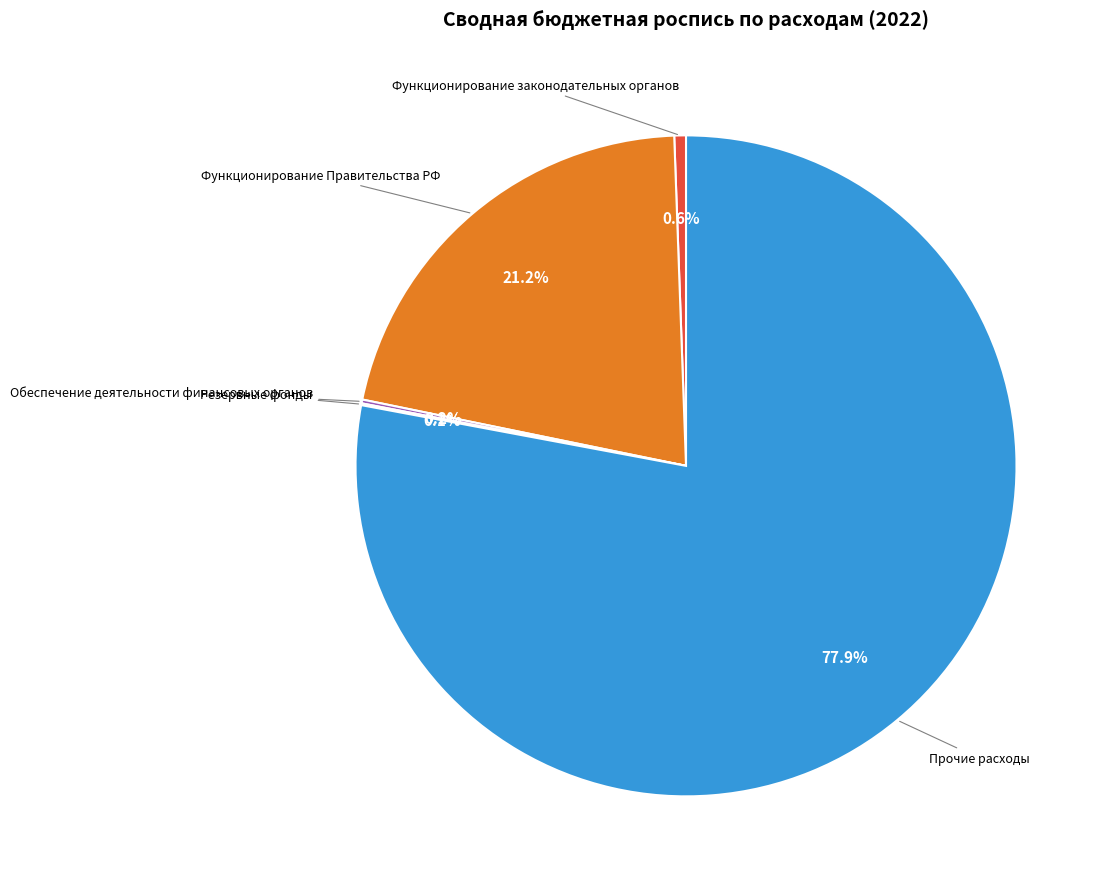

Is there any slice that represents more than half of the pie?

Yes